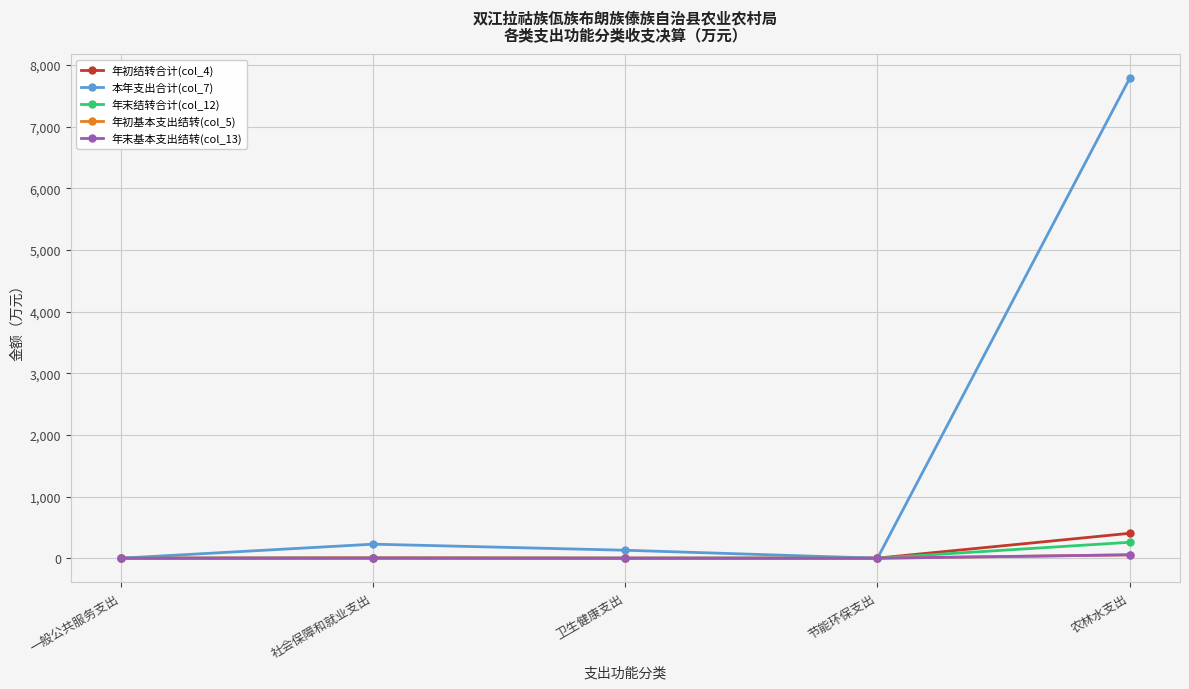

What is the sum of the 年末结转合计(col_12) values at 农林水支出 and 社会保障和就业支出?

260.8